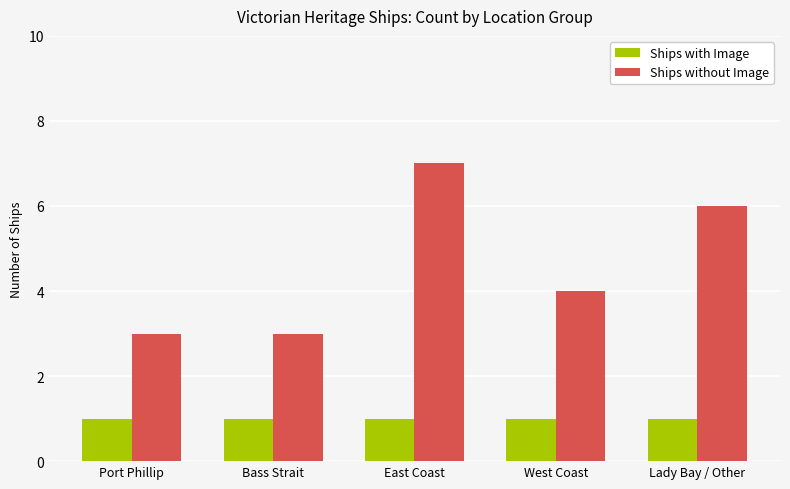

What is the sum of all Ships without Image values?

23